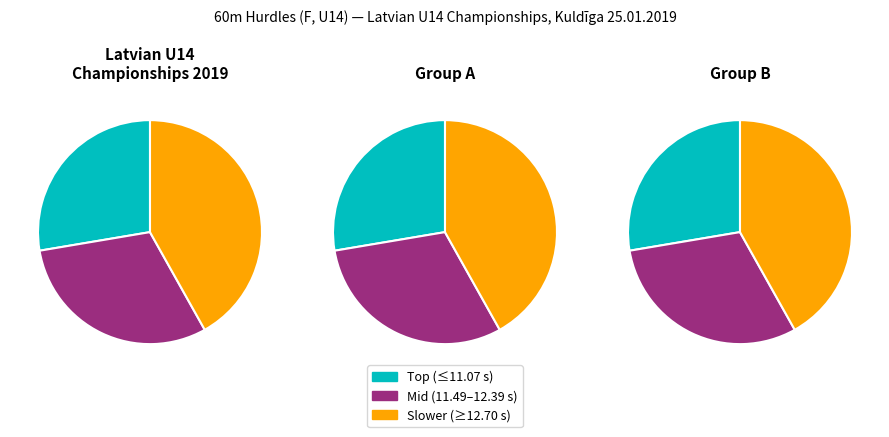

Does Amēlija Sudmale represent more than half of the total?

No